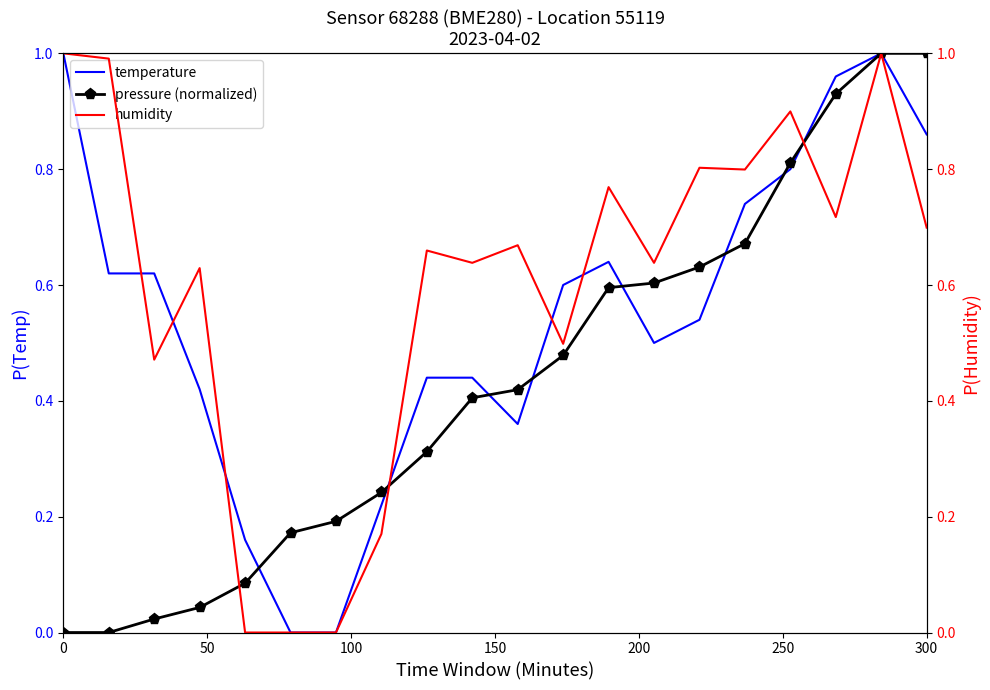

Which series ends up on top after the final intersection of temperature and pressure (normalized)?

temperature